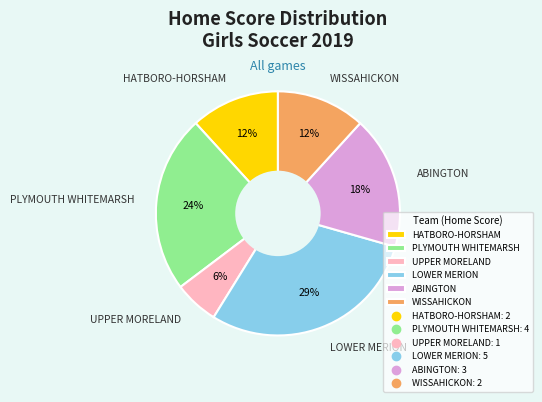

What is the largest slice in the pie chart?

LOWER MERION